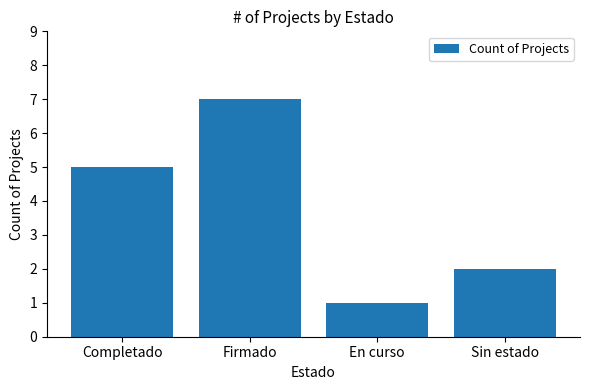

What is the difference between the values at Sin estado and Completado?

3